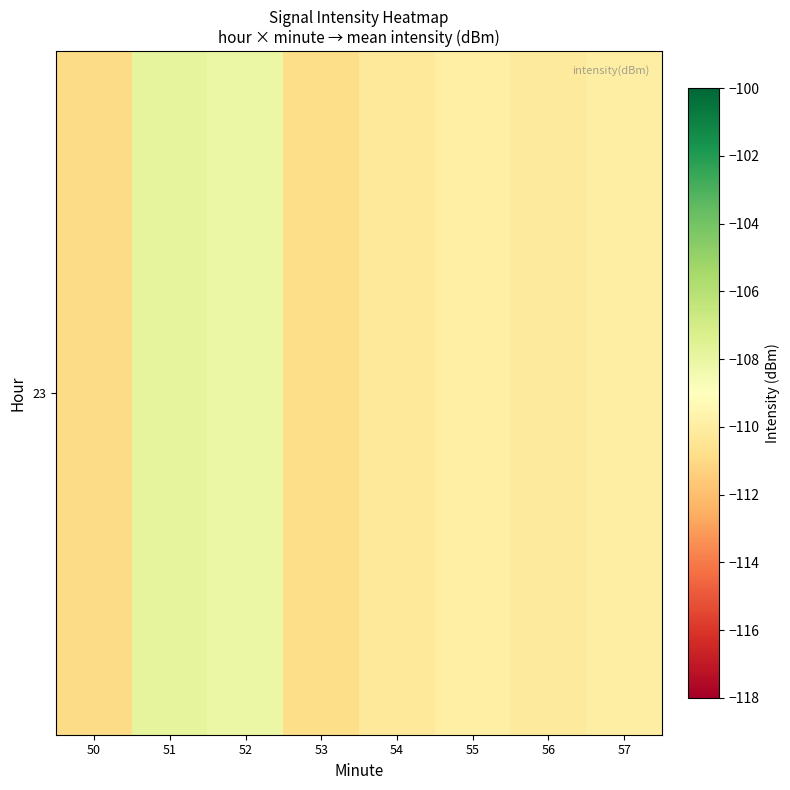

Where is the data nearest to the value -109?

55